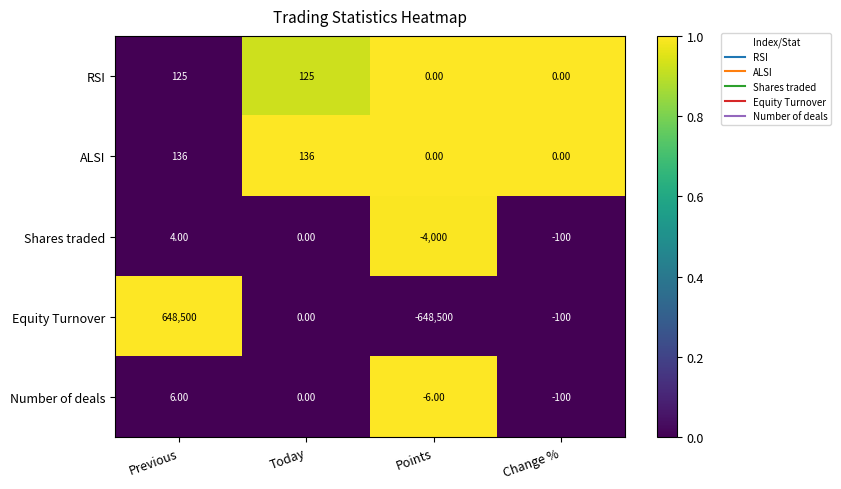

Rank the categories by Shares traded value from lowest to highest.

Points, Change %, Today, Previous